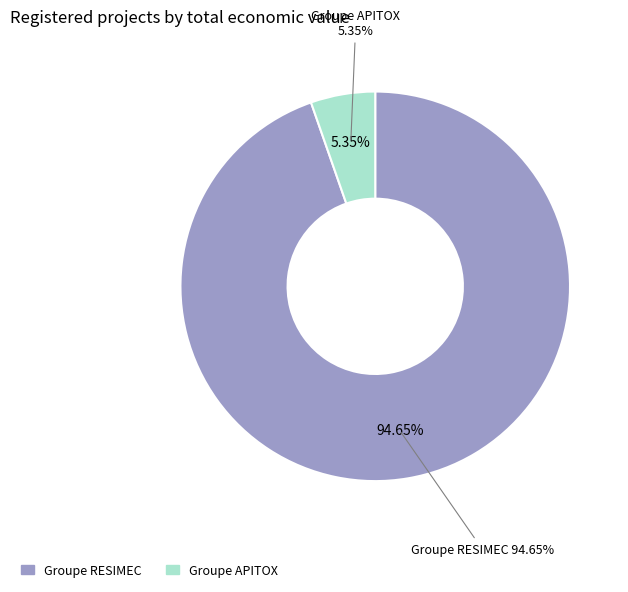

Which category accounts for the majority?

Groupe opérationnel RESIMEC